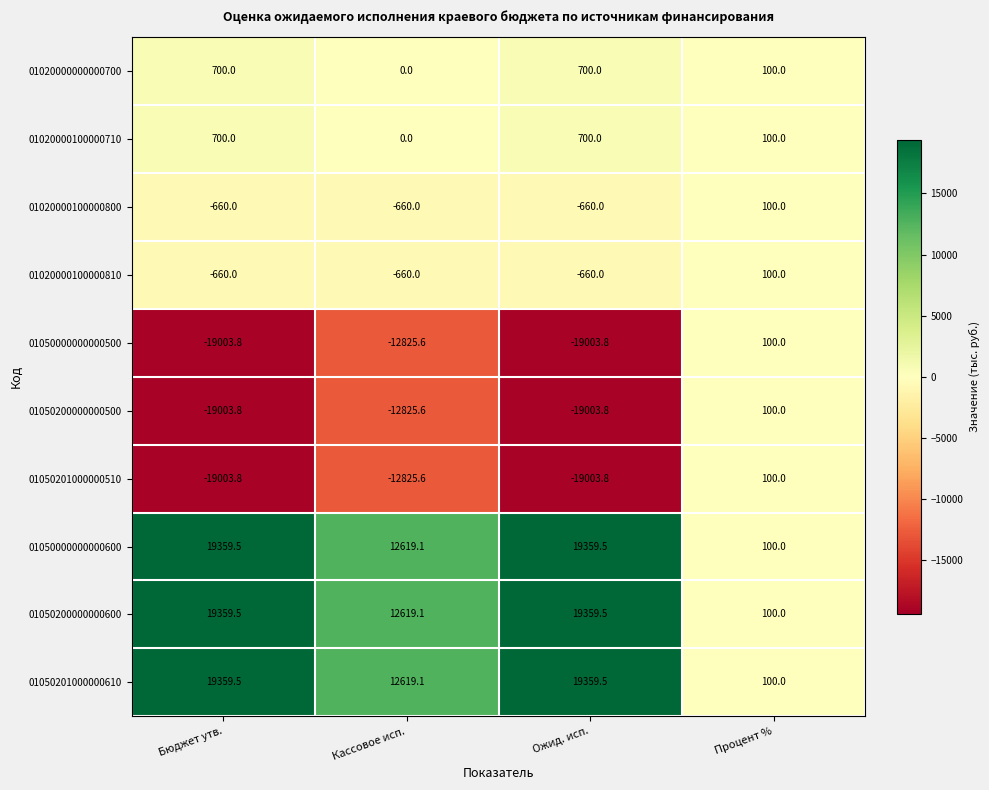

What is the total value across all series at Кассовое исп.?

-1939.5